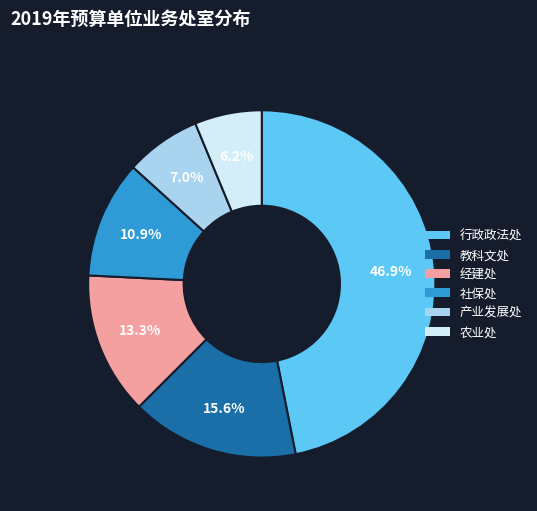

How much of the chart is everything except 经建处?

86.7%